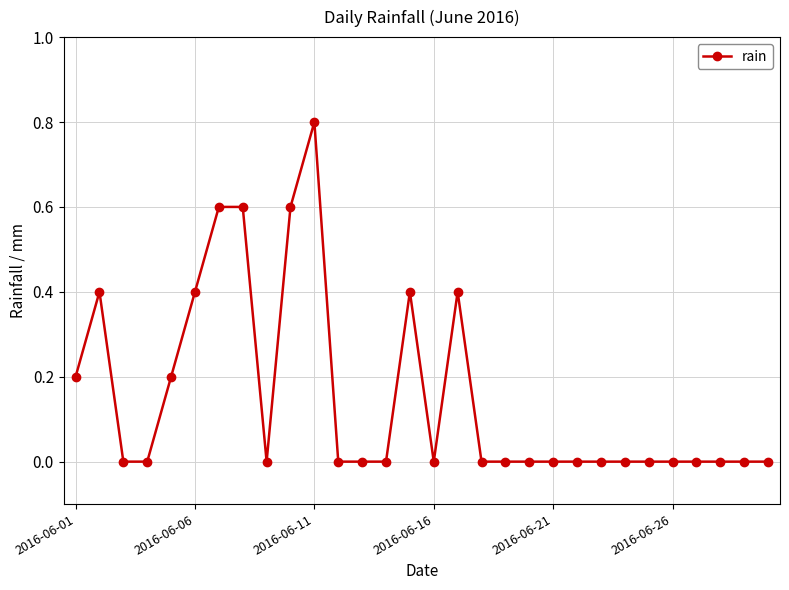

What is the difference between the maximum and minimum values?

0.8